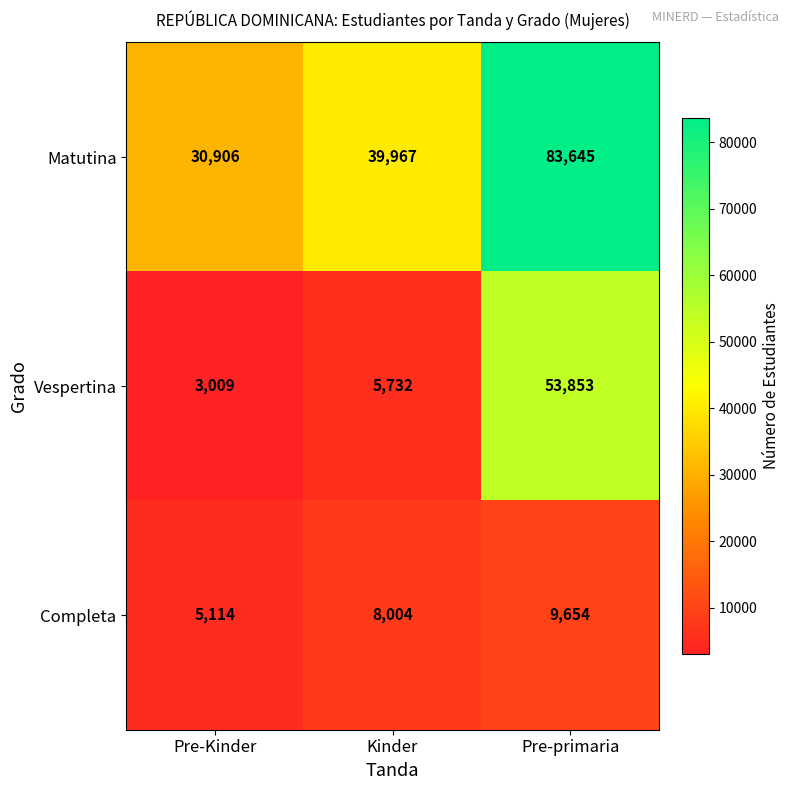

The value of Matutina at Pre-Kinder is 51392. True or false?

False